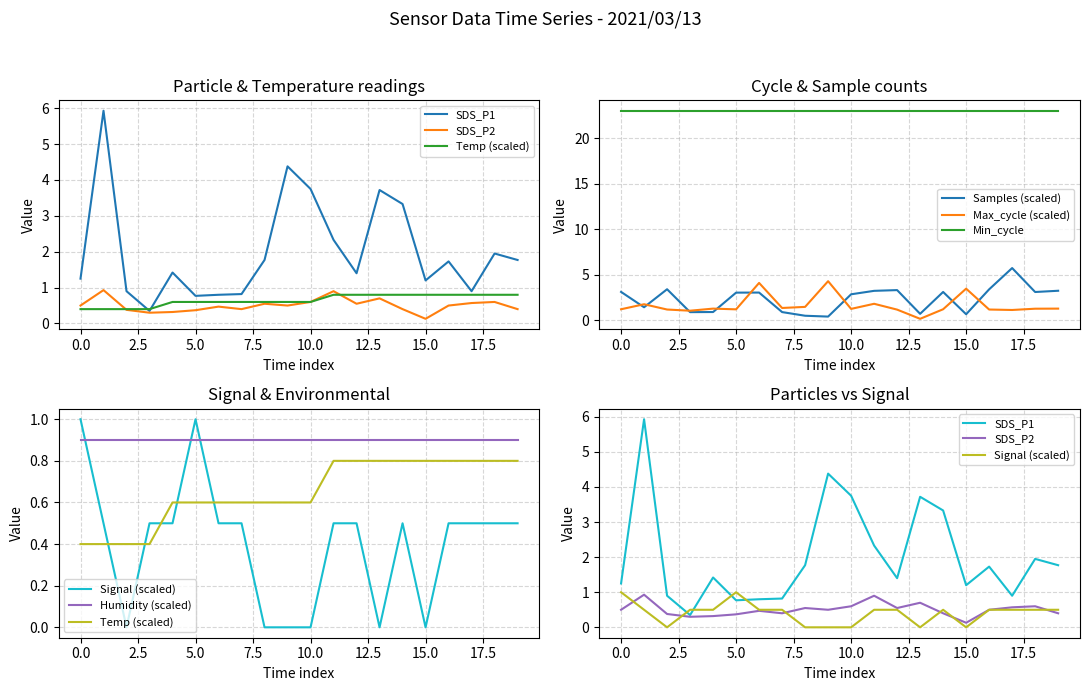

After their last crossing, which series has the higher values: SDS_P1 or Signal?

SDS_P1